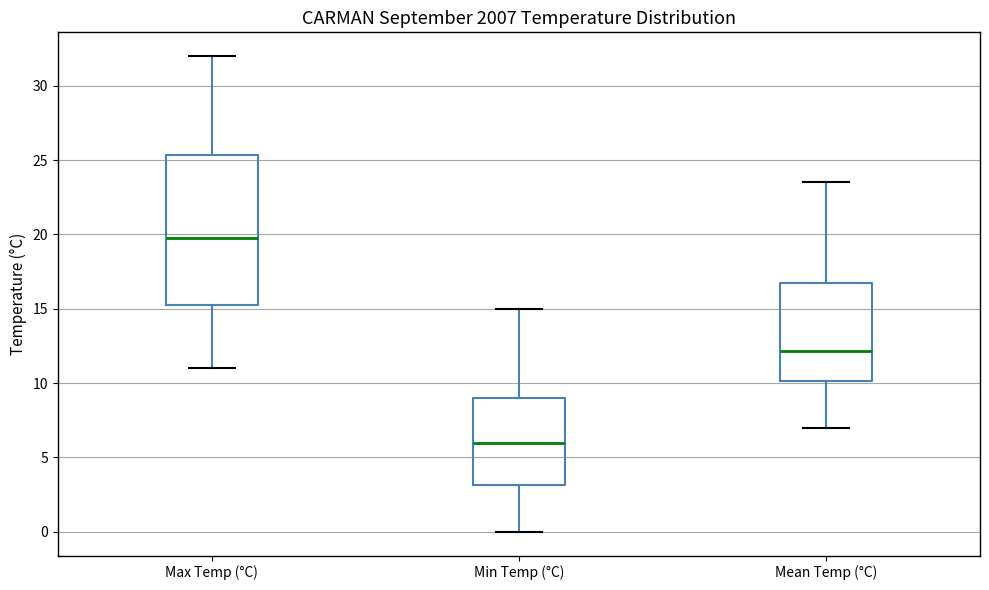

Where is the upper edge of the box for Max Temp (°C) on the y-axis? The values are not printed on the chart, so give them approximately, as read against the axis.

25.5